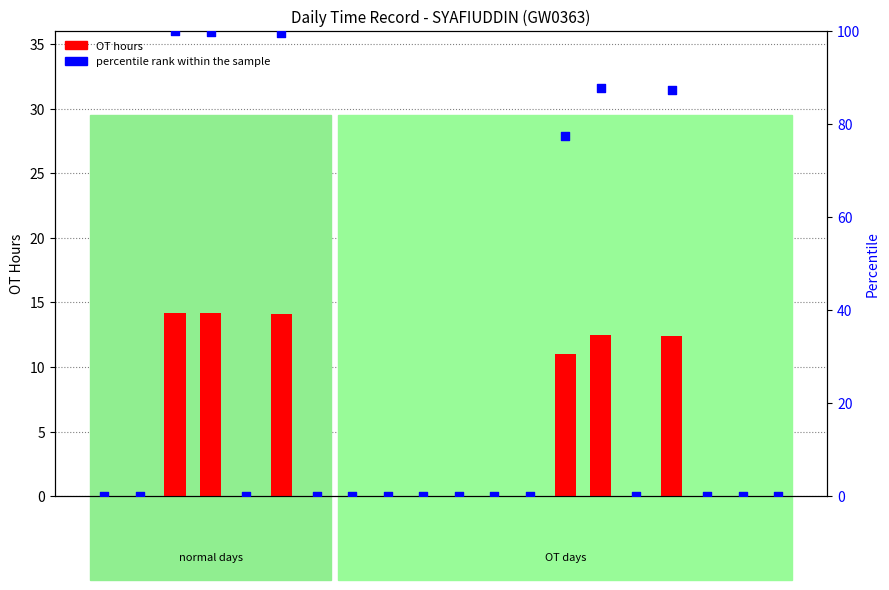

Which series reaches the minimum Y coordinate?

OT hours